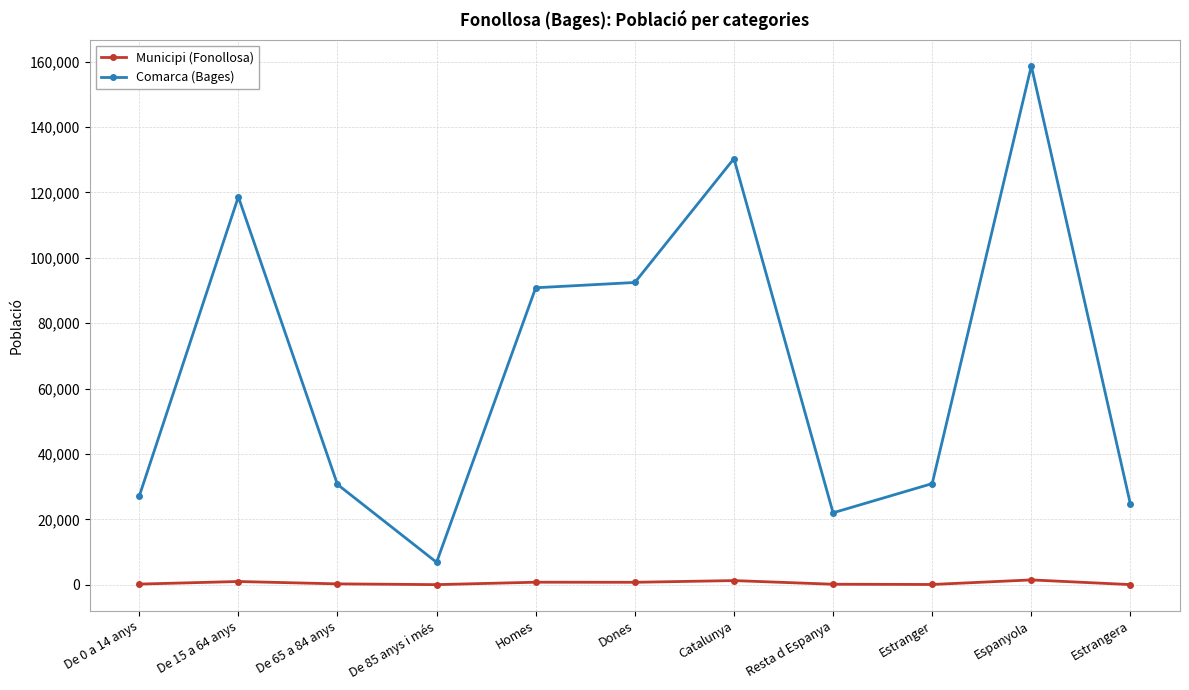

How many lines are shown in the chart?

2